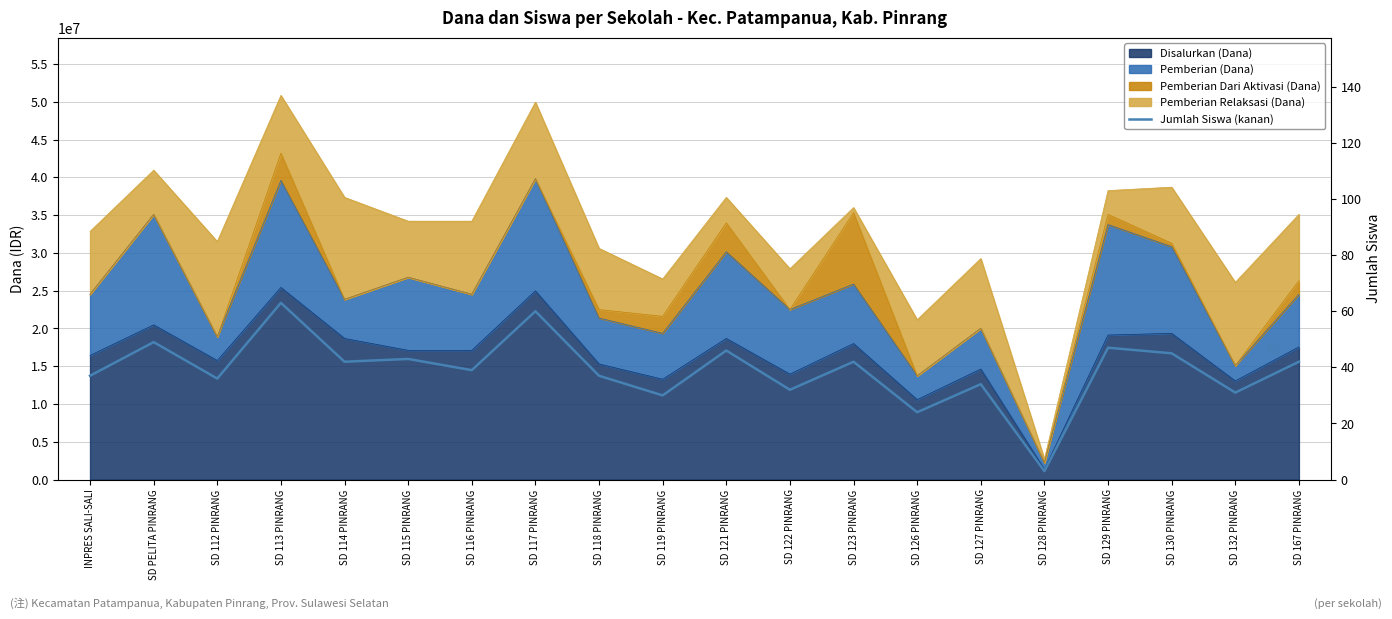

True or false: the data shows 22 at SD 113 PINRANG.

False